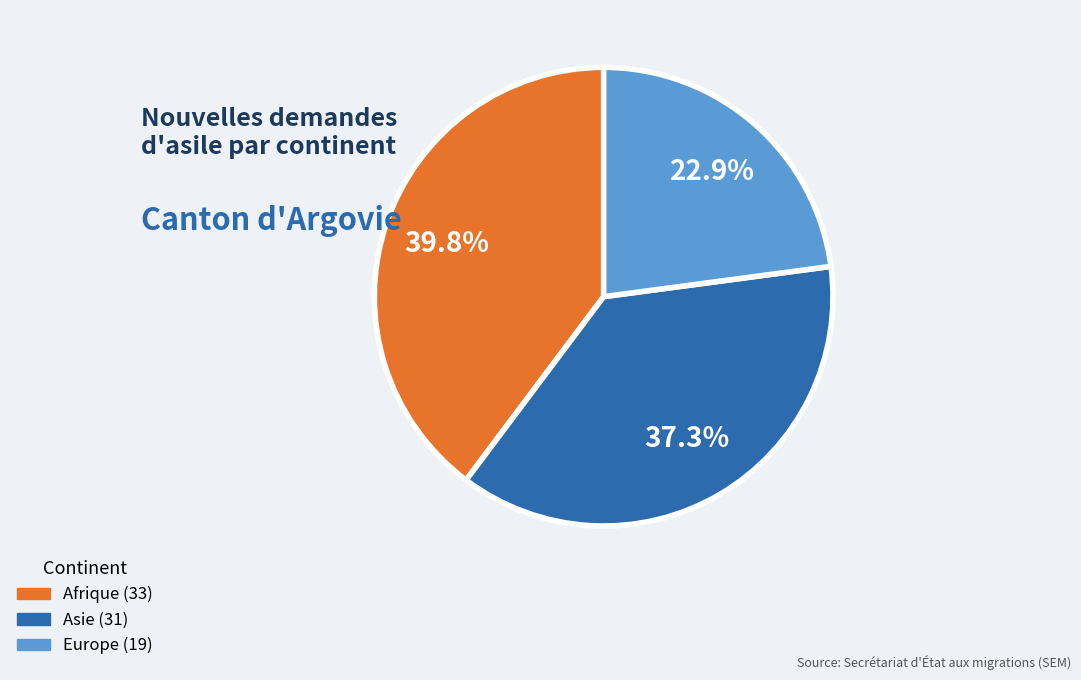

How many segments does this pie chart have?

3